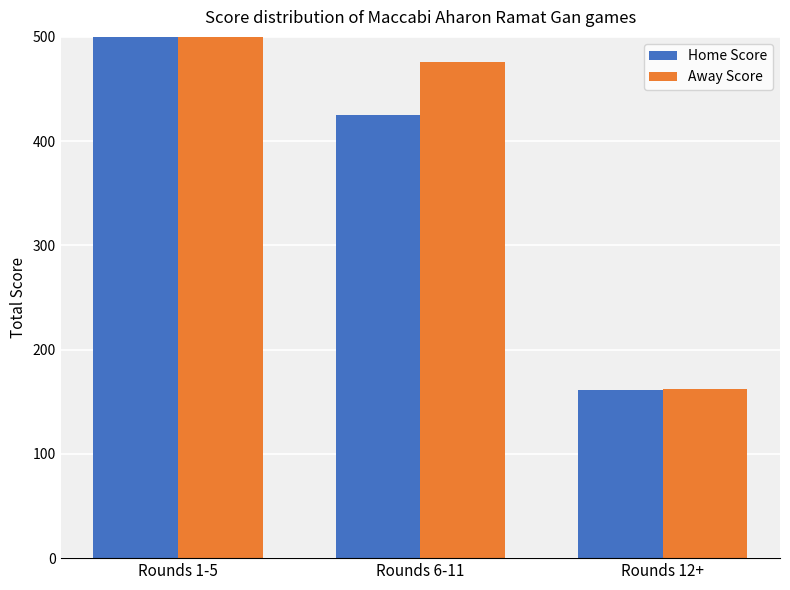

Which series has the widest spread of values?

Home Score